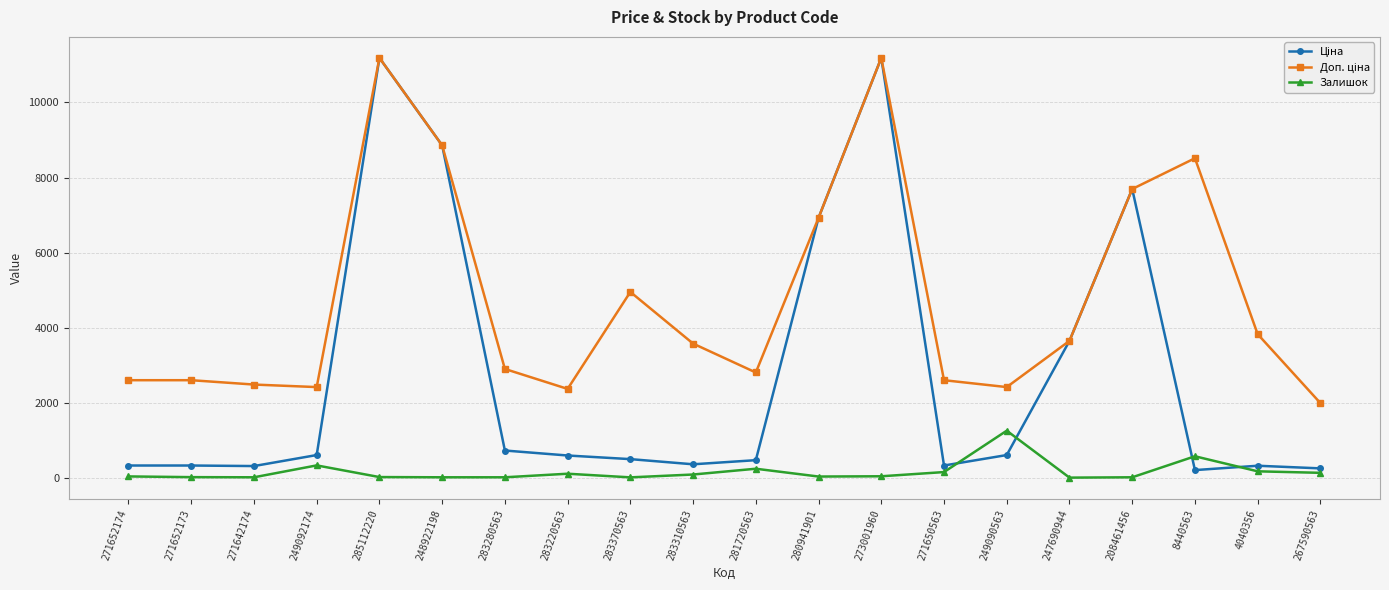

How many categories are shown in the chart?

20